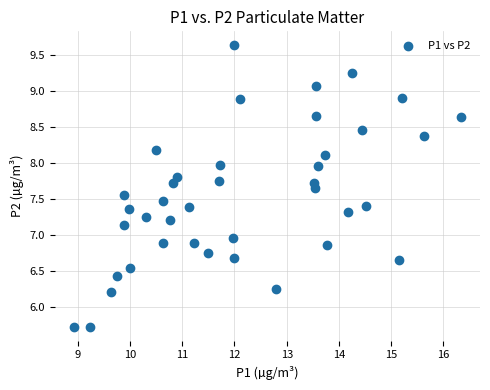

What is the range of X values (max minus min)?

7.4